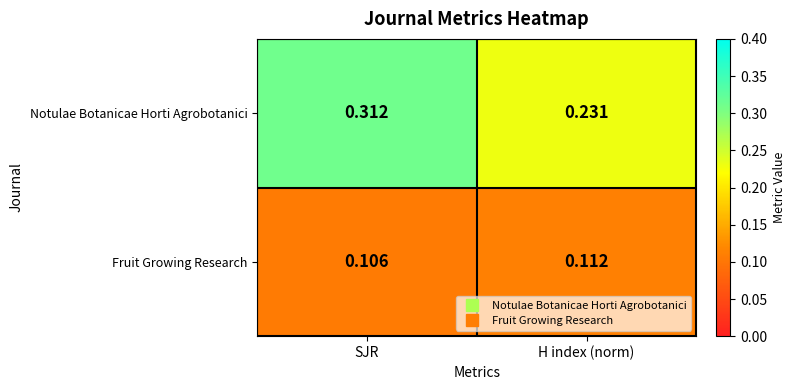

Rank the categories by Notulae Botanicae Horti Agrobotanici value from lowest to highest.

H index (norm), SJR